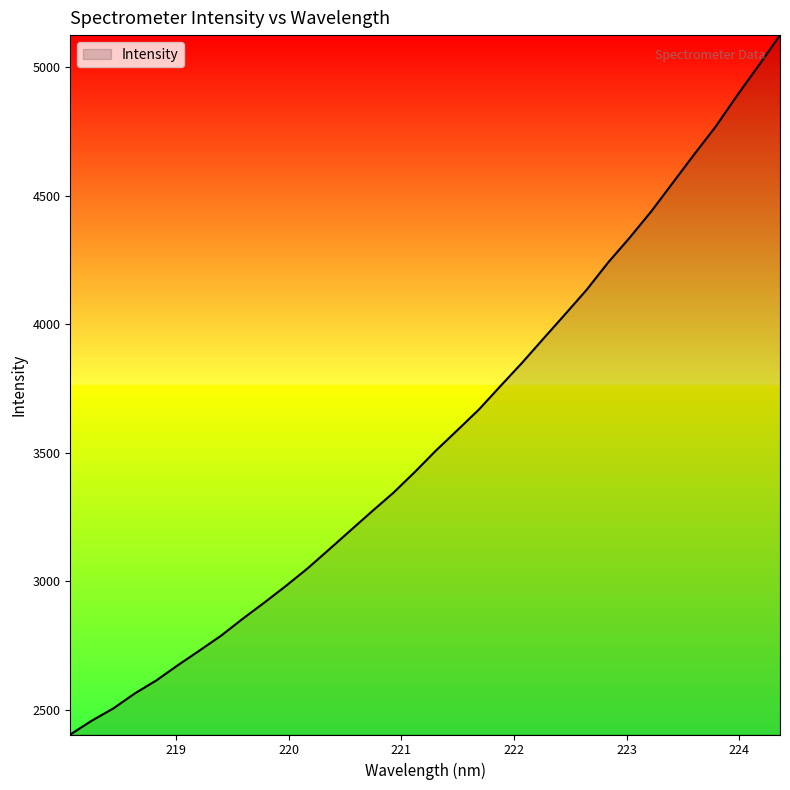

What is the maximum value shown in the chart?

5123.5